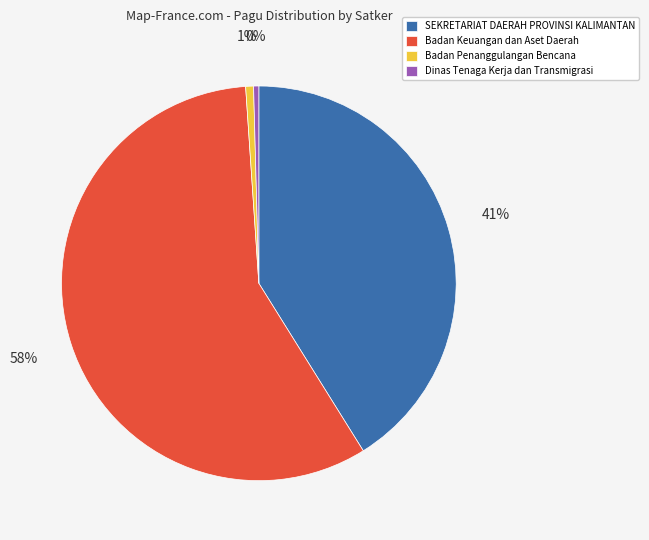

What percentage is the Badan Penanggulangan Bencana slice, to the nearest percent?

1%